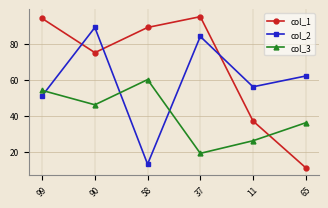

List the series in order of their overall mean, highest first.

col_1, col_2, col_3